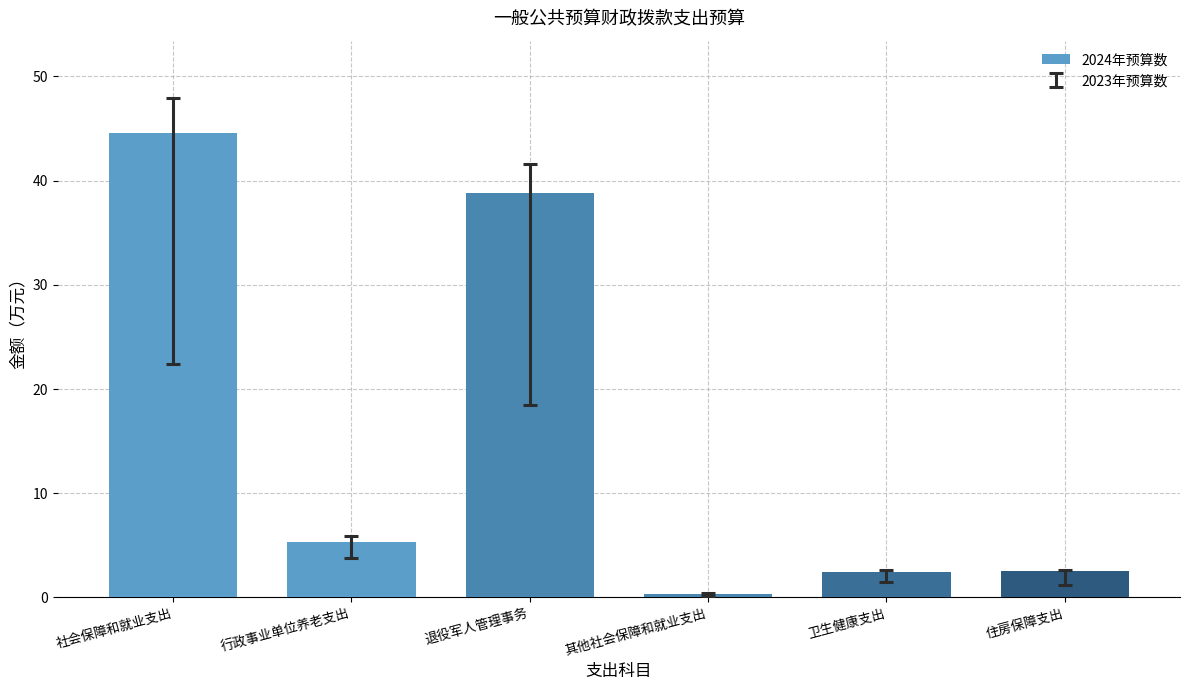

What is the value of the 4th bar from the left?

0.4